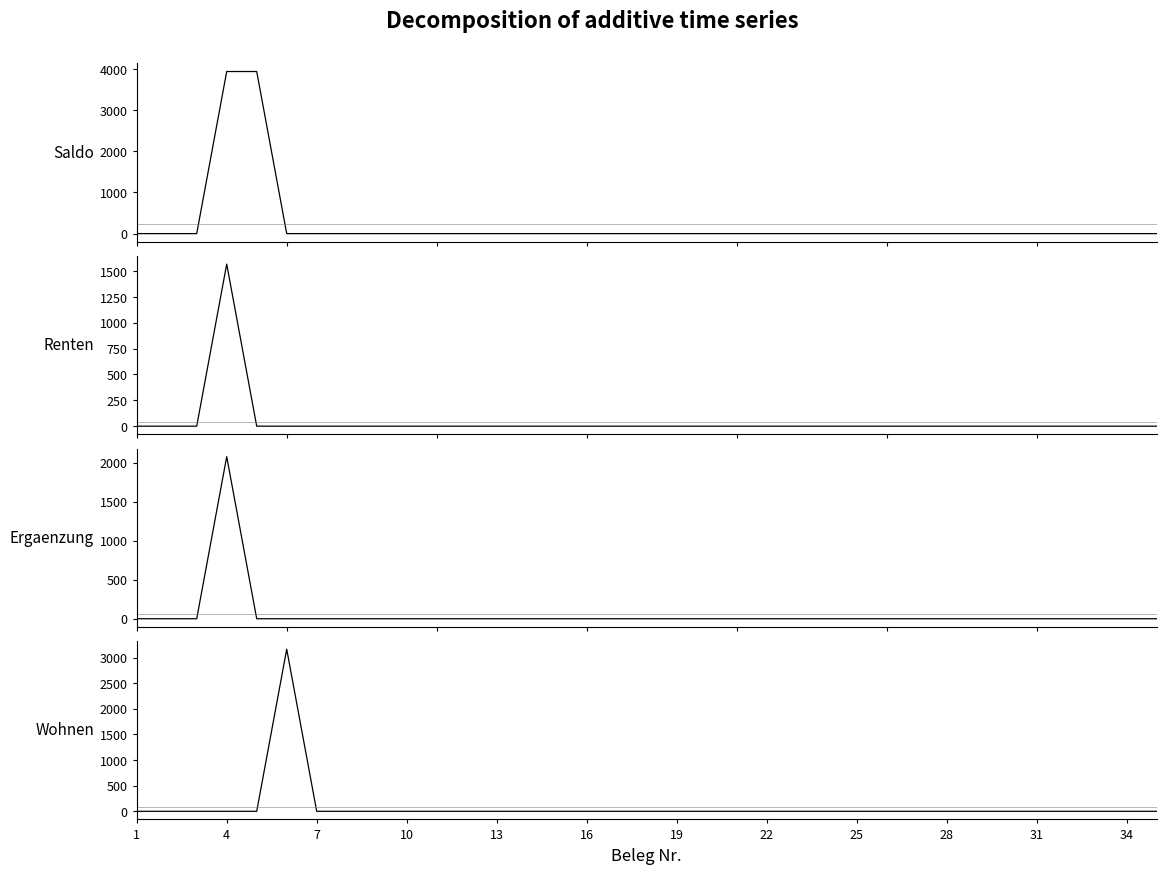

Is the value of Ergaenzung at 10 greater than the value of Renten at 13?

No